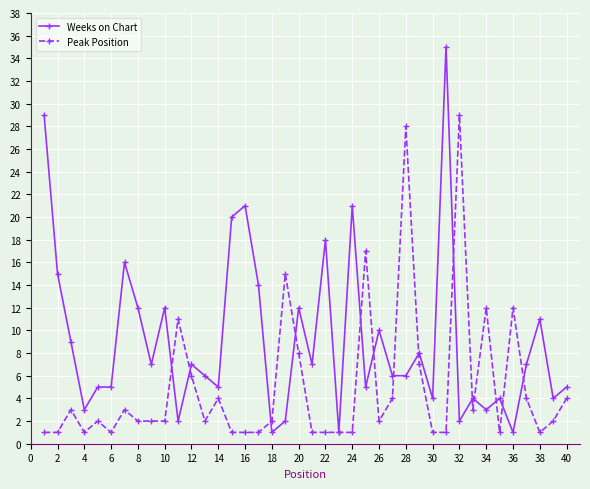

List the series in order of their peak value, highest first.

Weeks on Chart, Peak Position